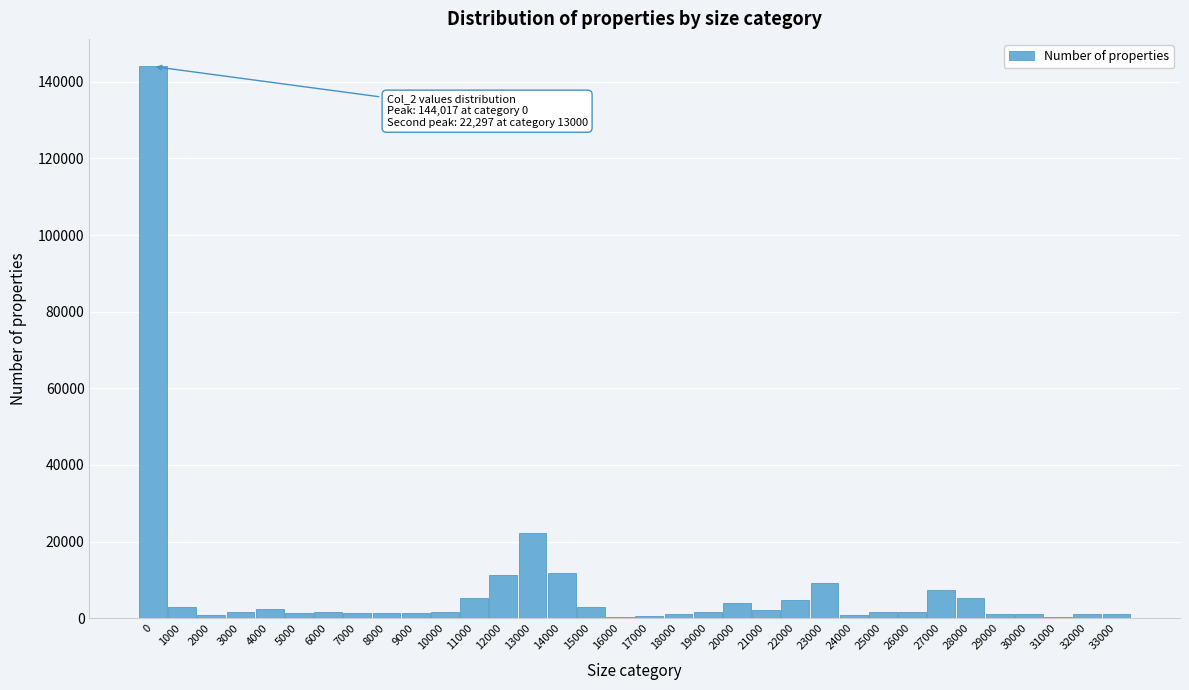

Is it true that the value at 11000 is 5286?

True